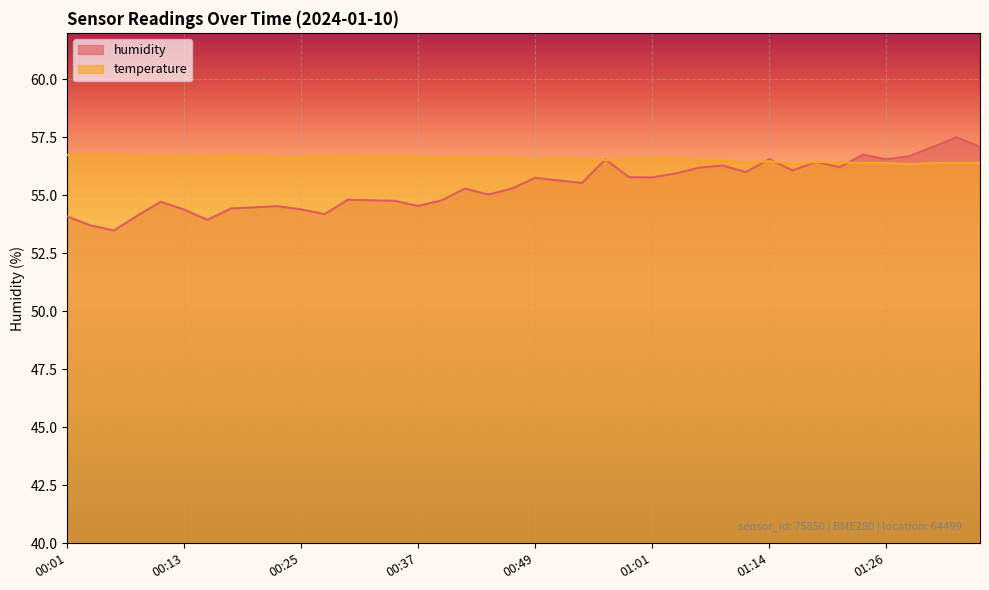

How many lines are shown in the chart?

2